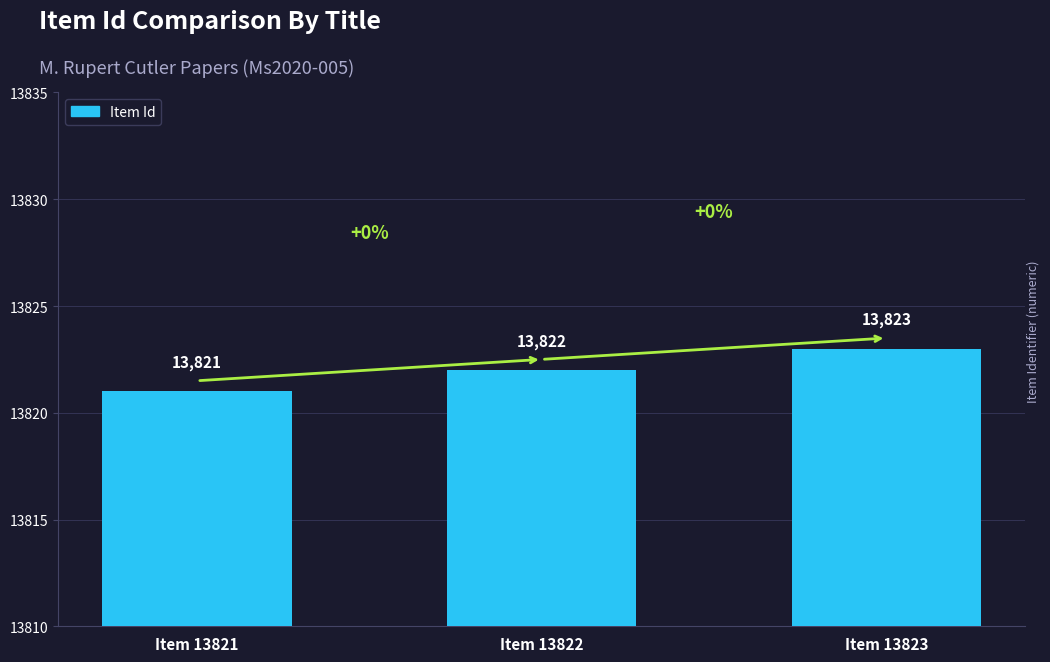

What is the value of the 1st bar from the left?

13821